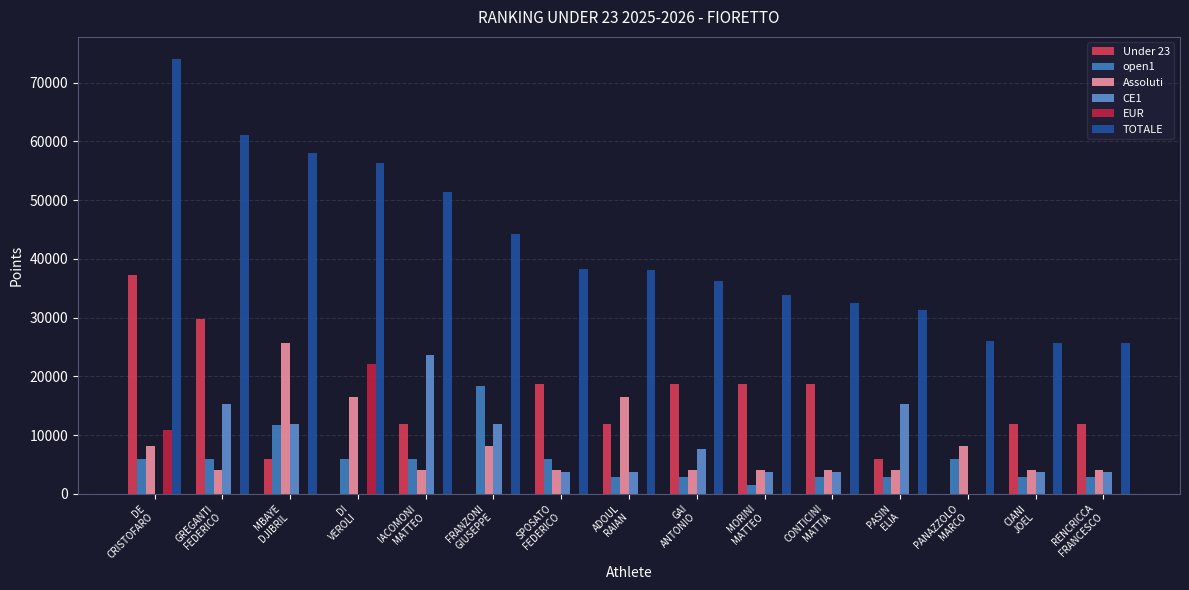

Which series changed the most between GREGANTI
FEDERICO and CIANI
JOEL?

TOTALE